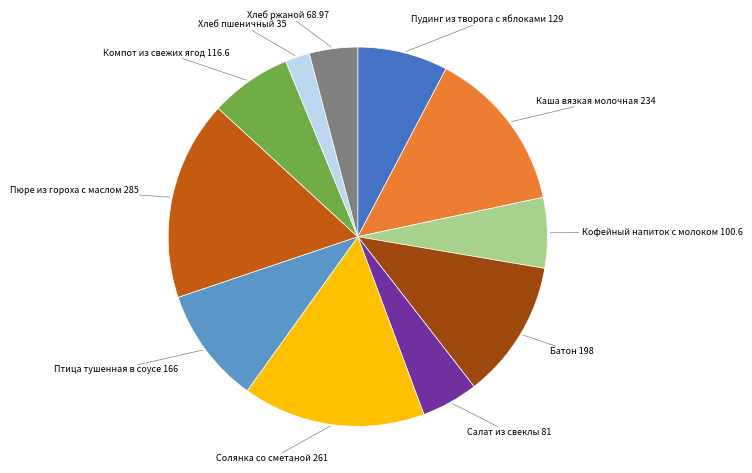

The Хлеб пшеничный 35 slice represents 9% of the pie. True or false?

False